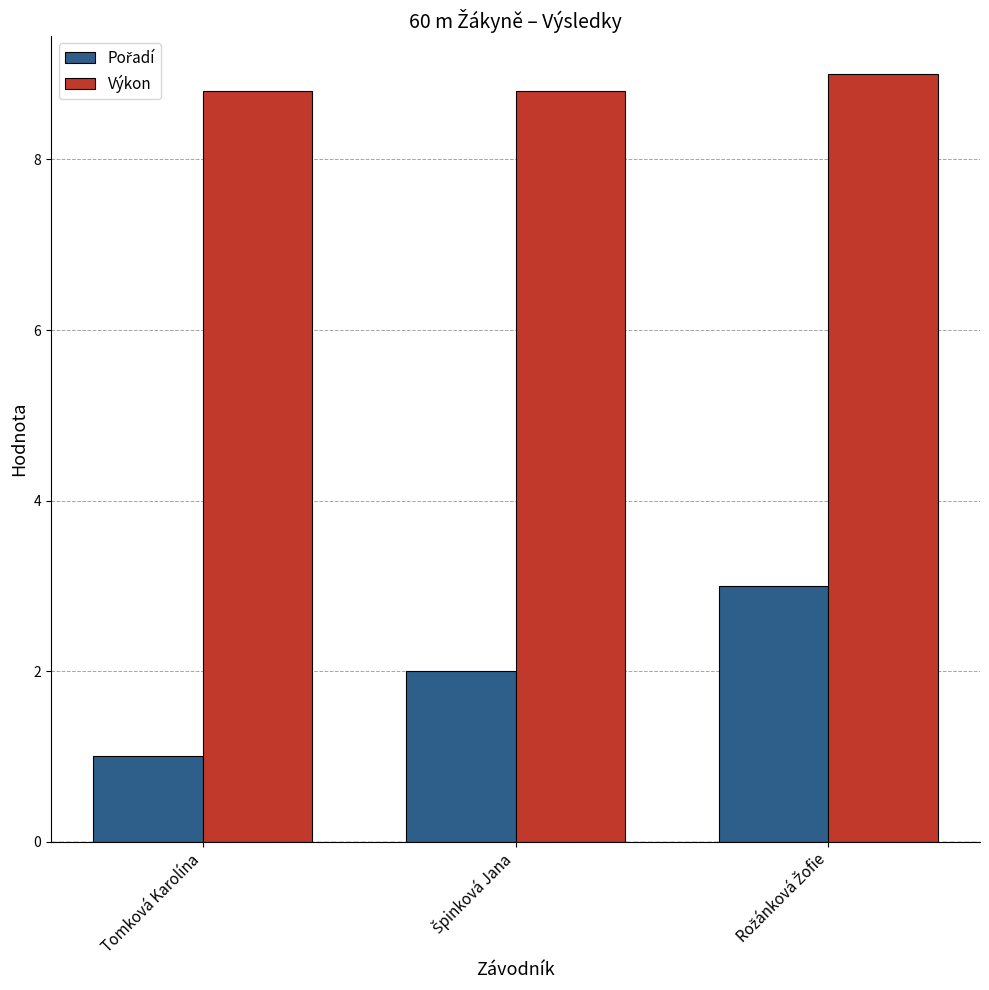

Are the bars grouped side by side (vs. stacked)?

Yes